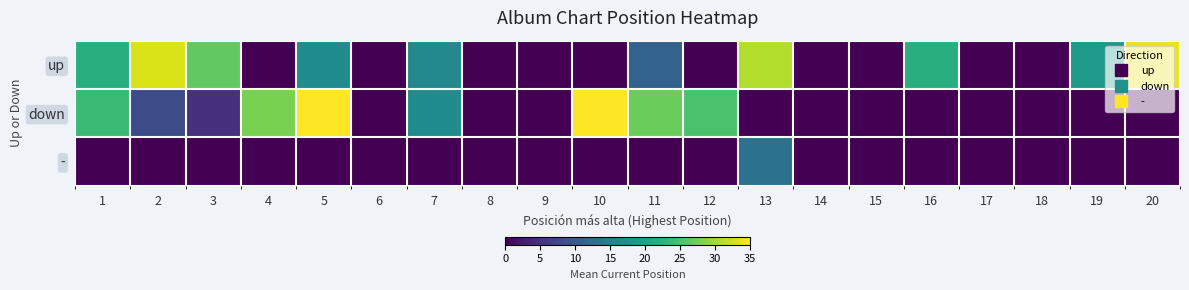

Which category has the lowest value across all series?

4